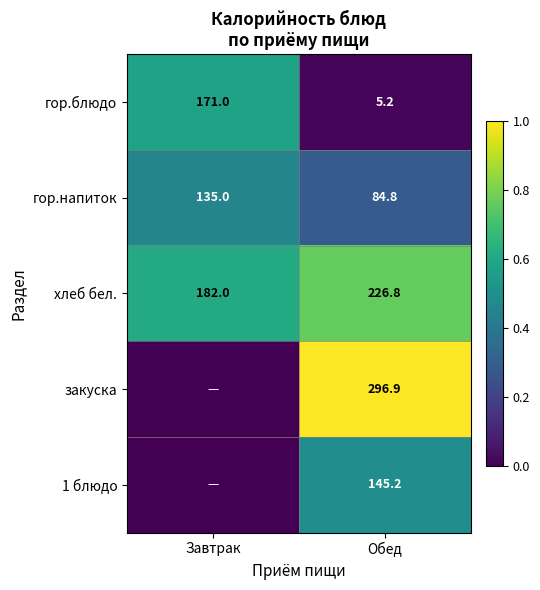

What is the sum of all гор.блюдо values?

176.2